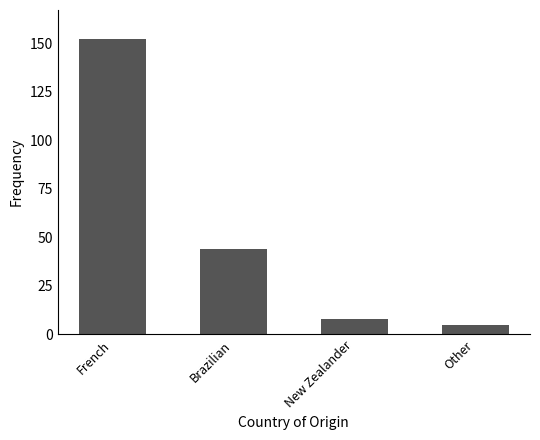

Count the number of data series in this chart.

1